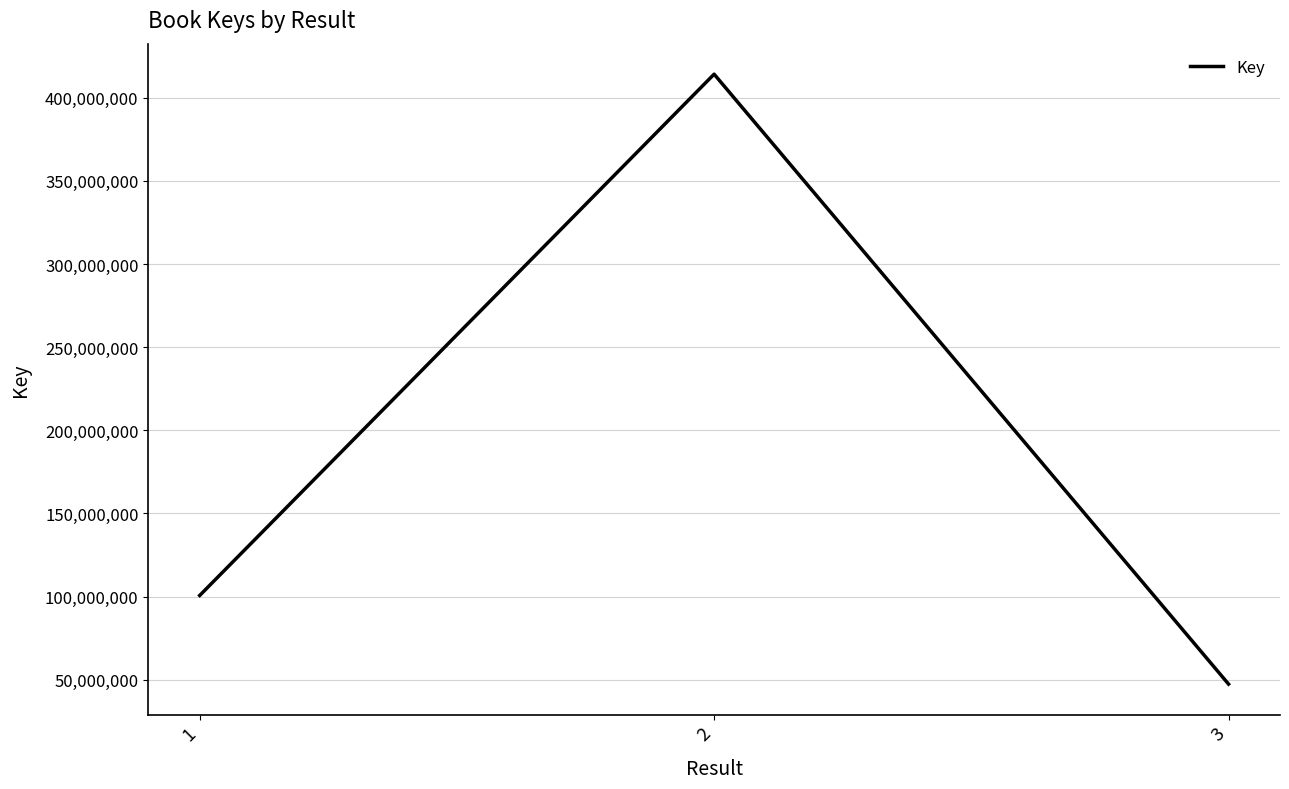

Reading left to right, list all the values displayed in this chart.

100641598	414137076	47351563